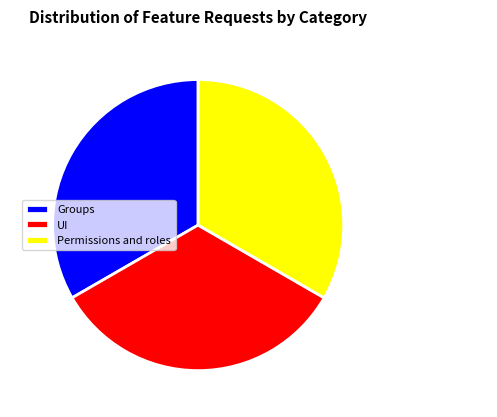

Approximately how many times larger is the value at UI compared to Groups?

1.0